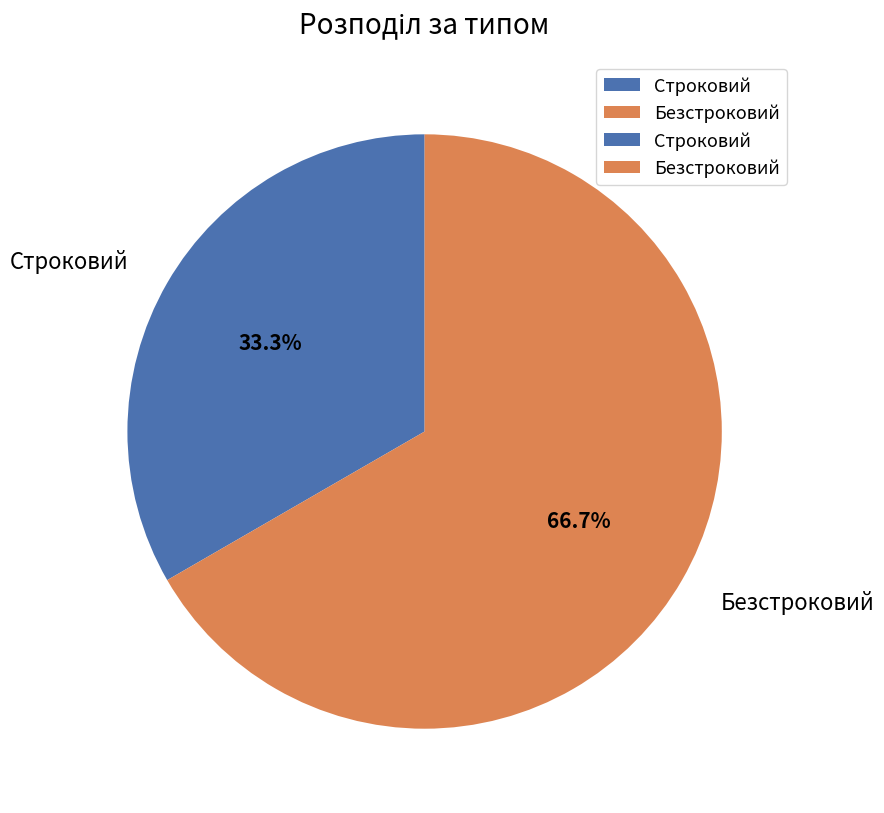

What percentage is the Безстроковий slice, to the nearest percent?

67%